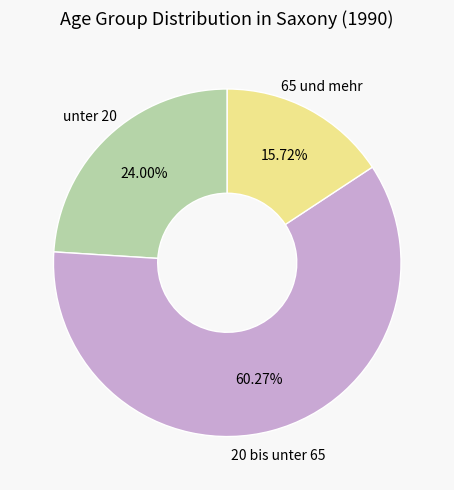

Does any single category account for the majority?

Yes